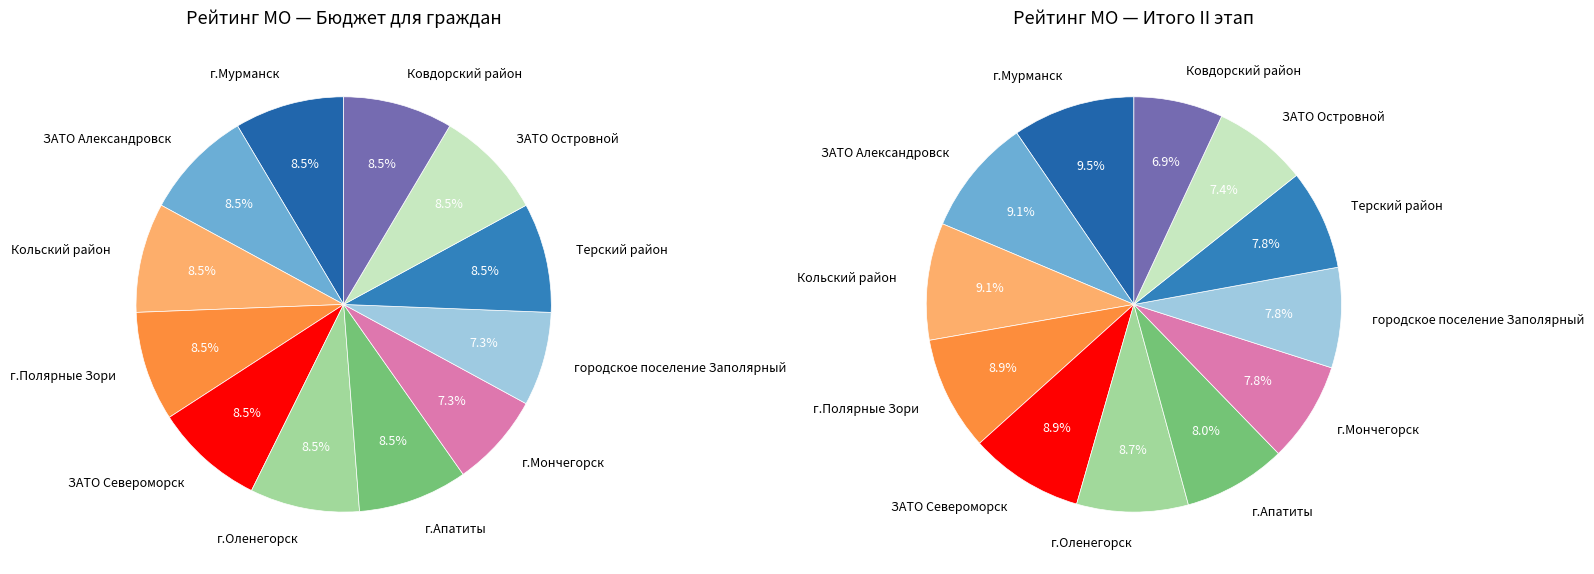

To the nearest percent, what is the difference between the г.Мончегорск and ЗАТО Александровск slice percentages?

1%